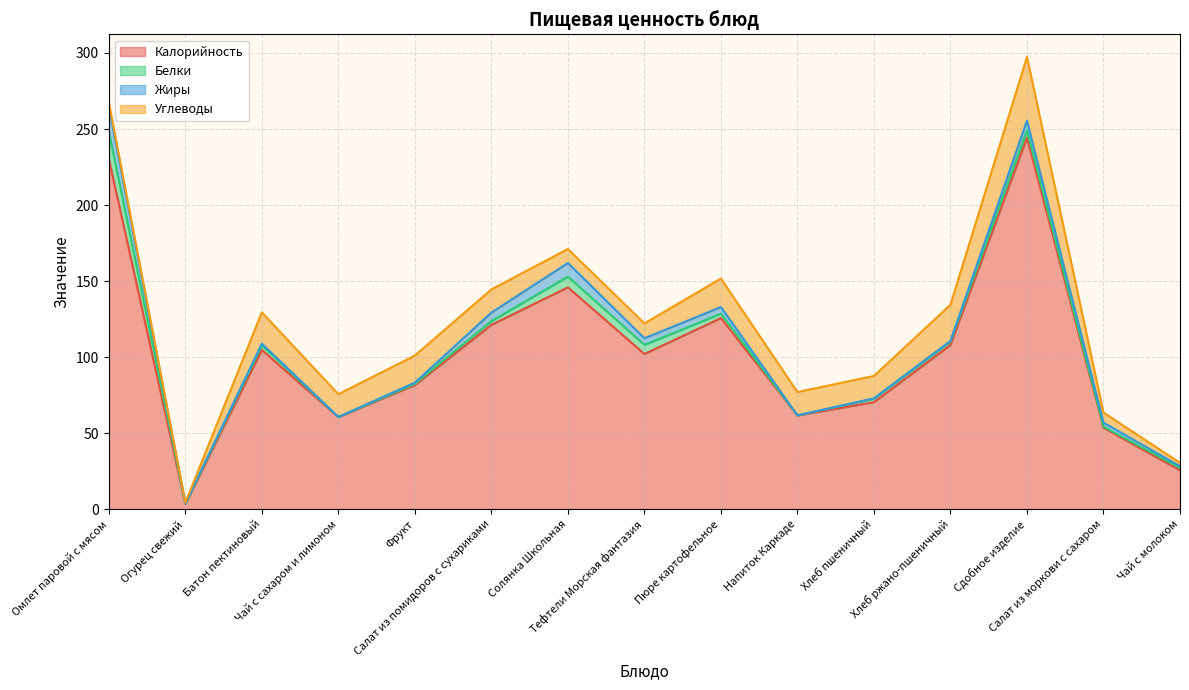

True or false: Калорийность and Жиры cross at least once.

False